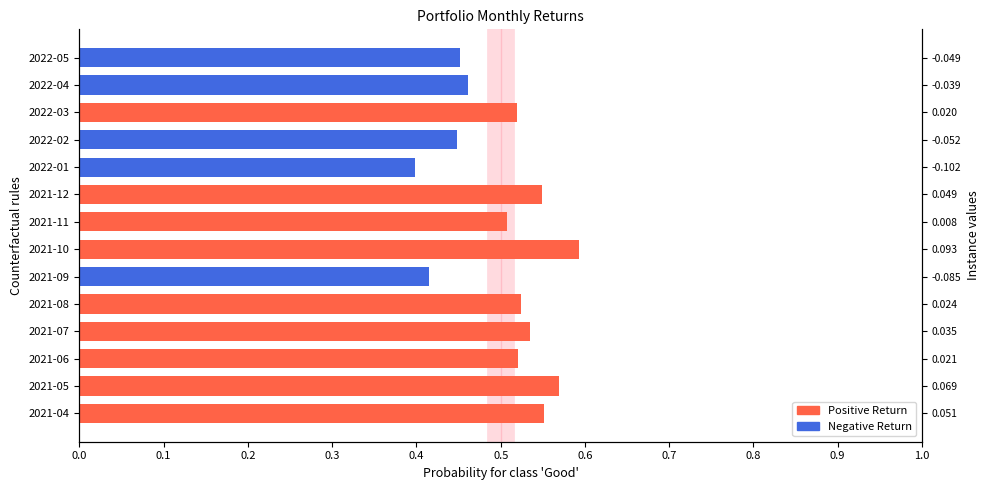

How many data points does each series have?

14